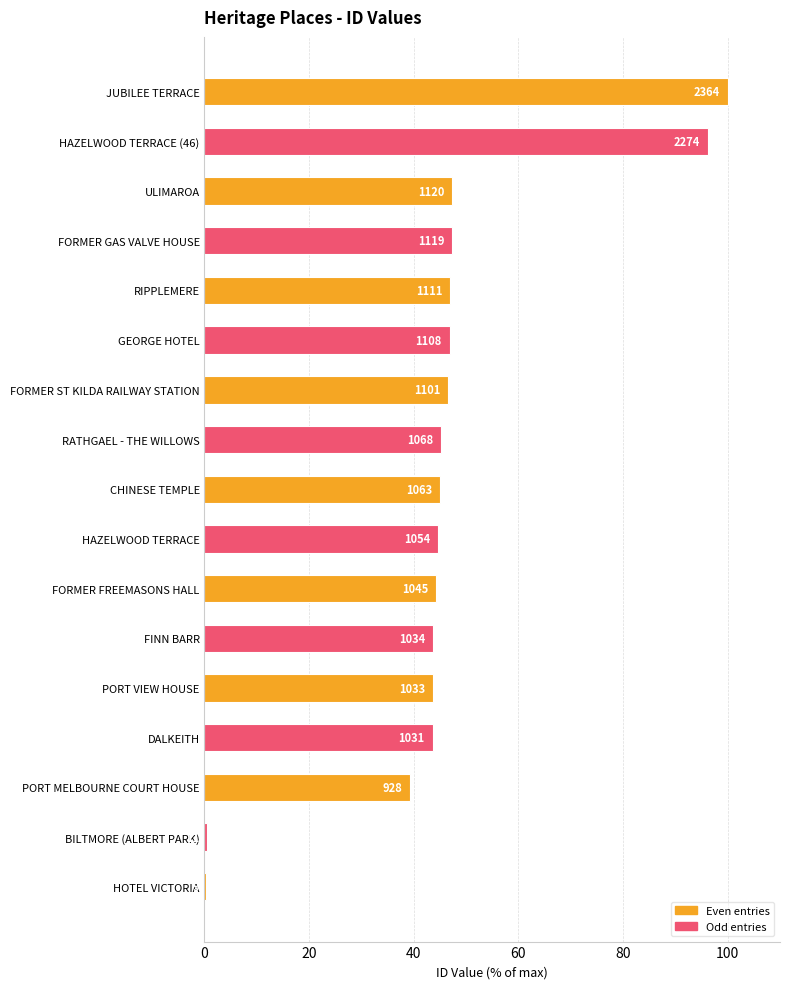

Are the bars horizontal?

Yes